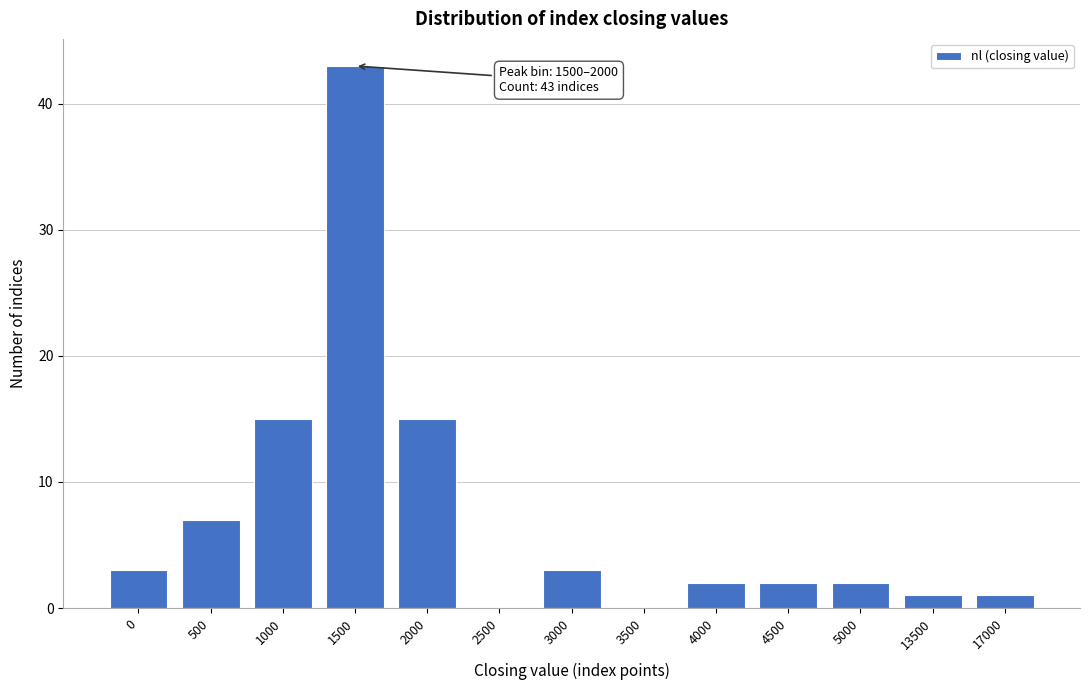

Reading right to left, what are all the values shown in this chart?

17000=1	13500=1	5000=2	4500=2	4000=2	3500=0	3000=3	2500=0	2000=15	1500=43	1000=15	500=7	0=3